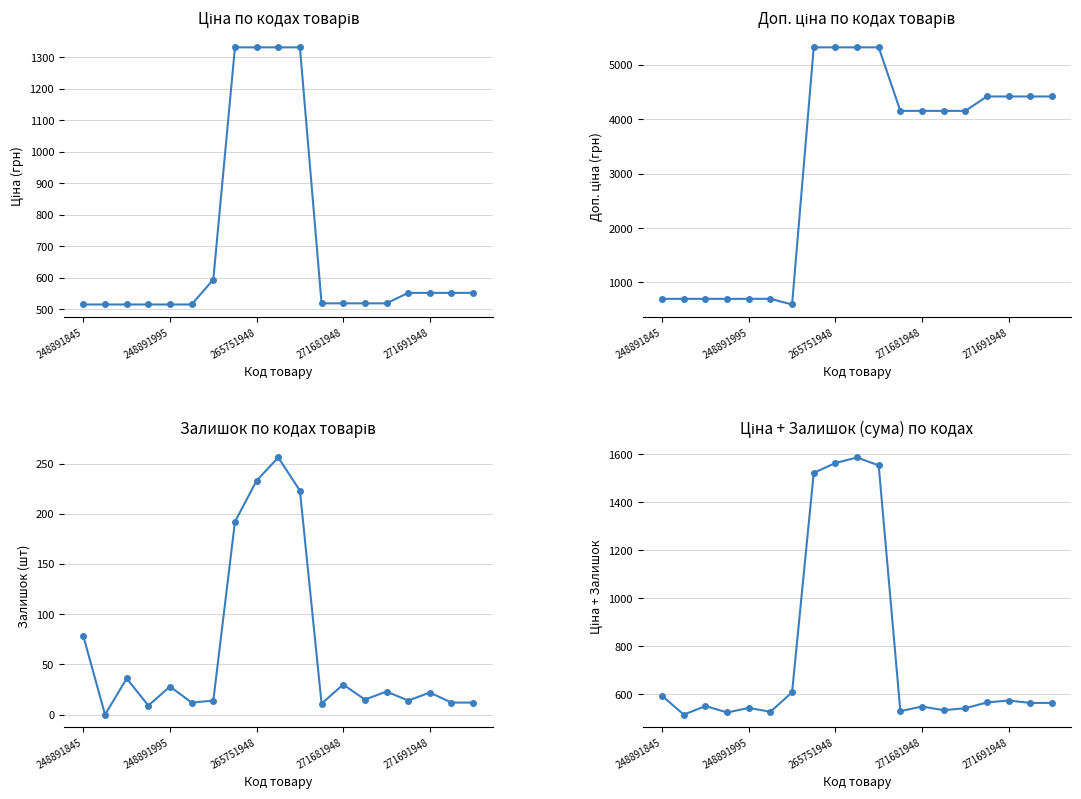

What is the greatest value displayed?

5324.9